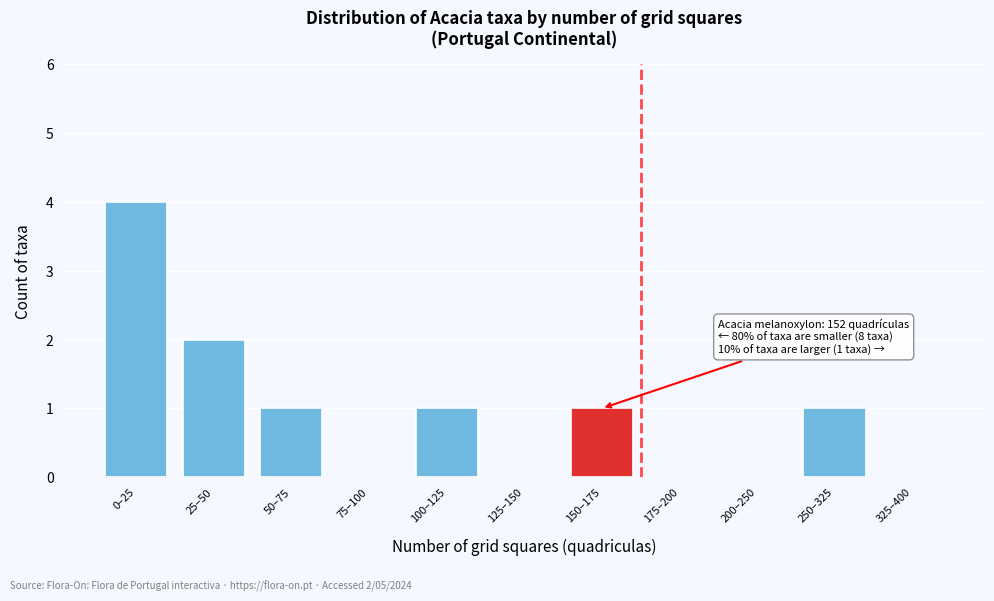

Reading left to right, what are all the values shown in this chart?

0–25=4	25–50=2	50–75=1	75–100=0	100–125=1	125–150=0	150–175=1	175–200=0	200–250=0	250–325=1	325–400=0